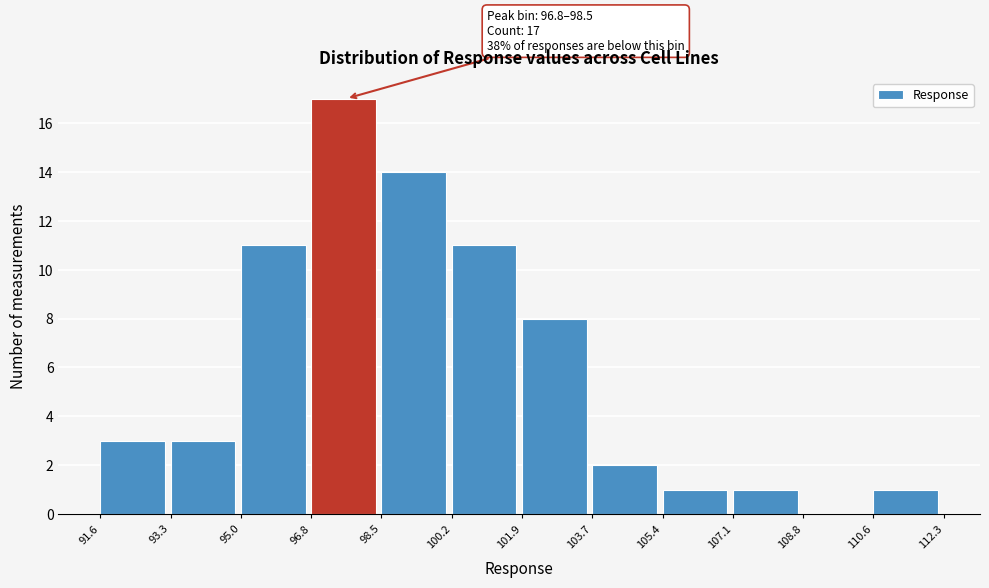

Over which range of the x-axis is the bar tallest?

96.8 to 98.5